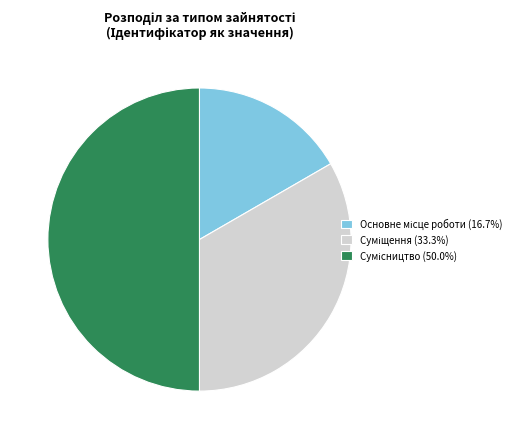

Which category has the smallest portion of the pie?

Основне місце роботи